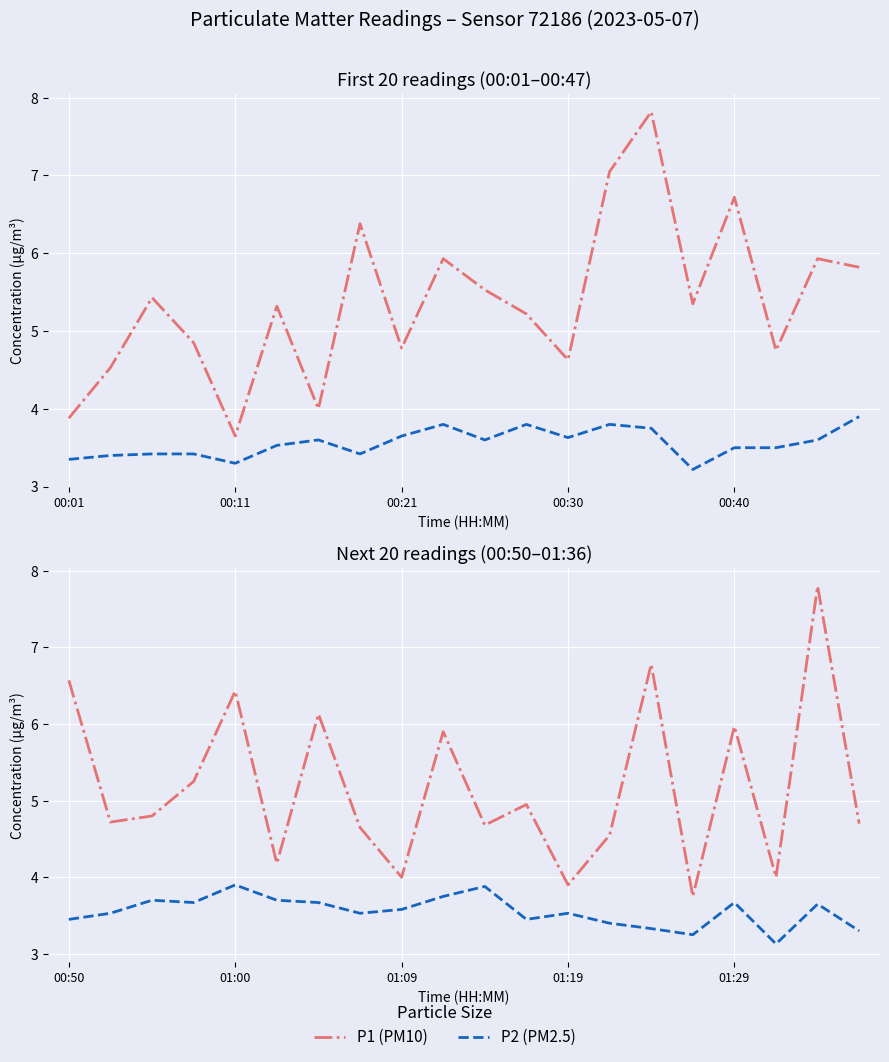

True or false: P1 (PM10) and P2 (PM2.5) intersect in this chart.

False